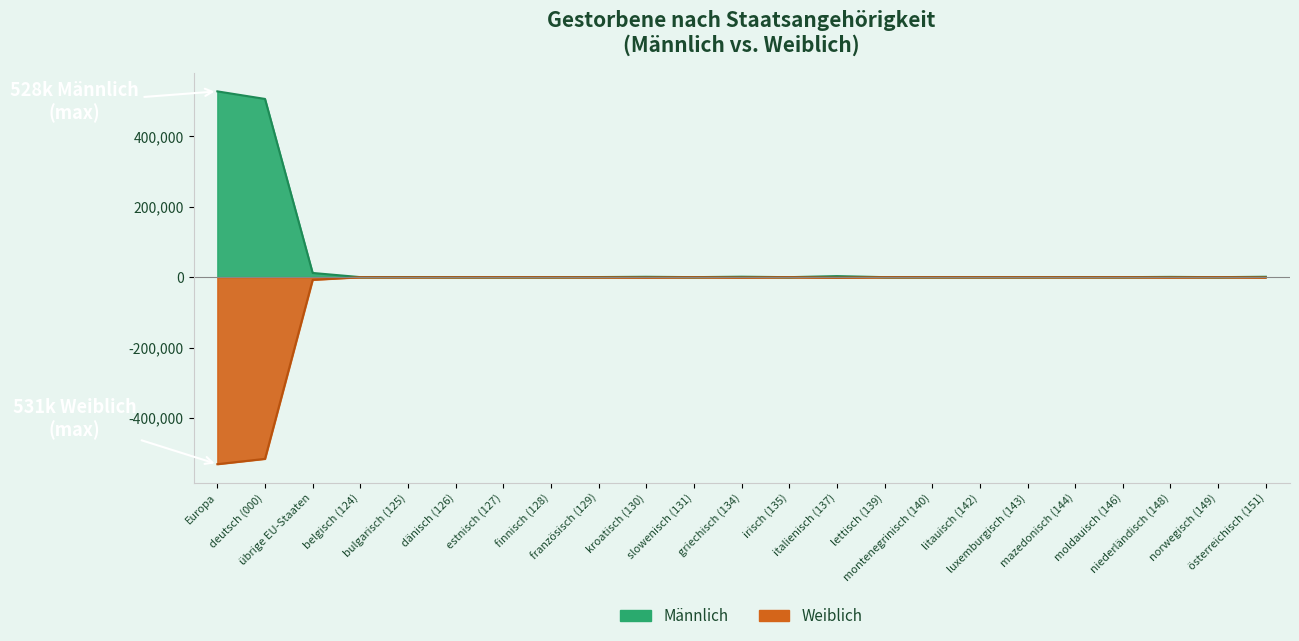

What is the value of the Männlich point at the 16th from the left?

56